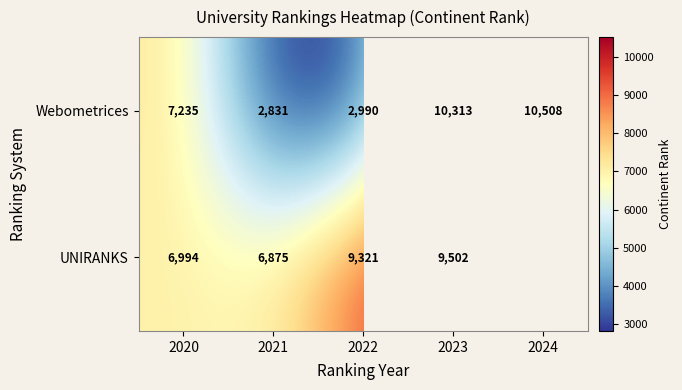

What is the difference between the highest and lowest values at 2021?

4044